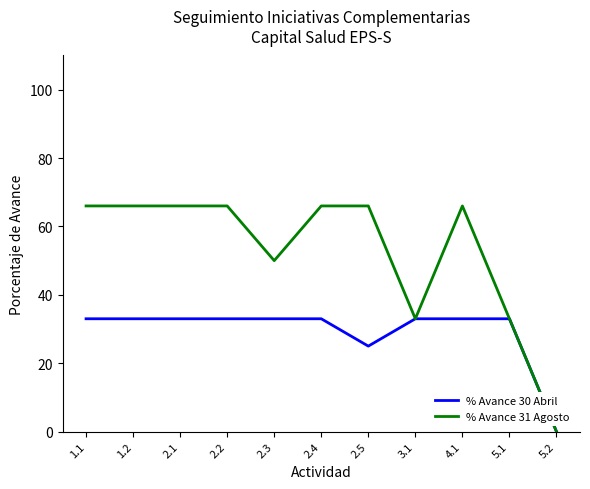

What is the maximum value shown in the chart?

66